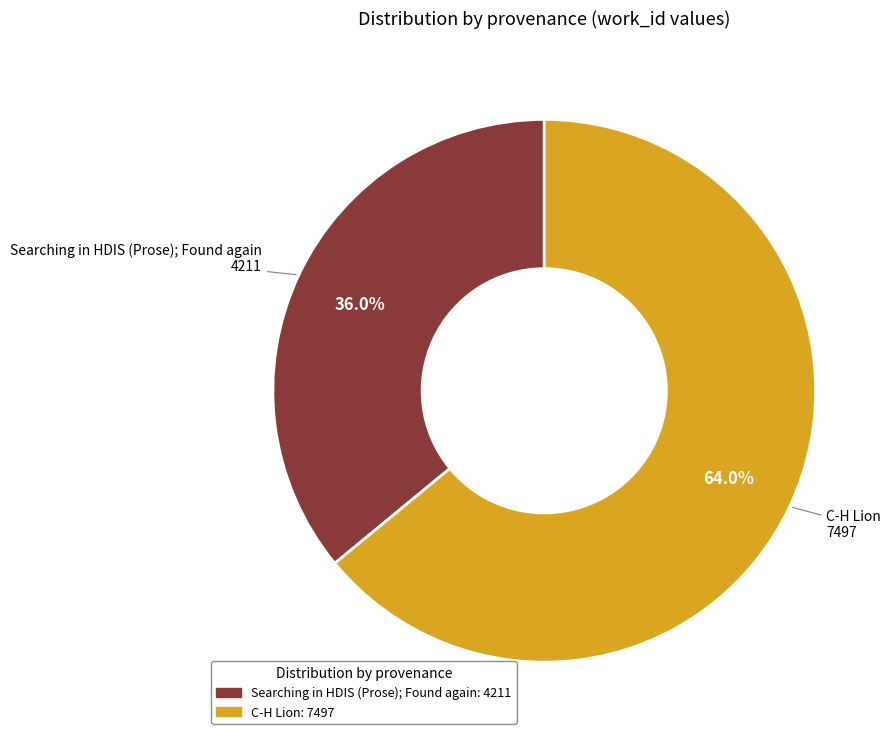

Which has a higher value, C-H Lion or Searching in HDIS (Prose); Found again?

C-H Lion